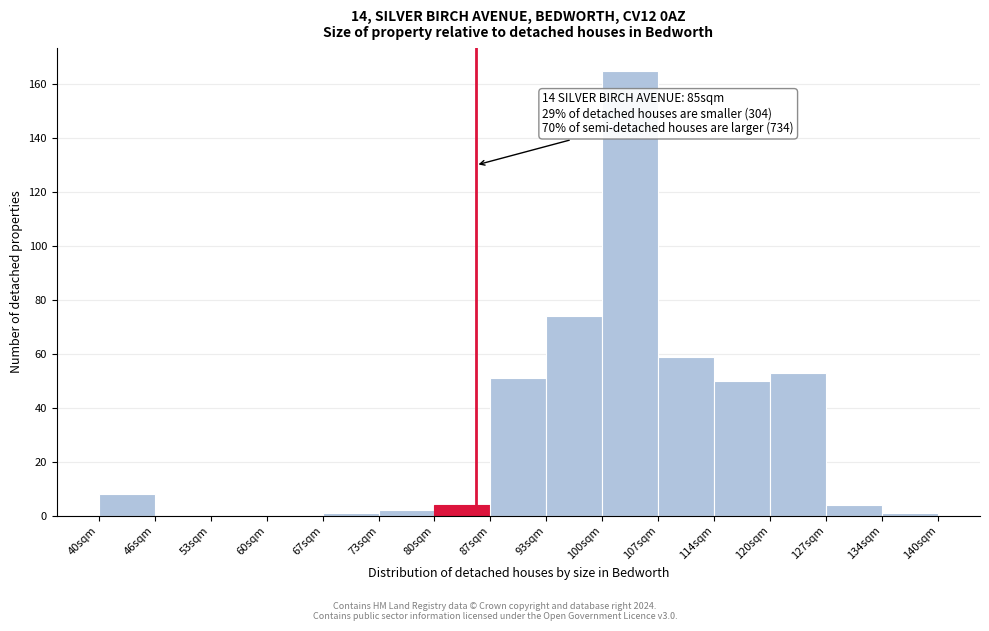

Which range on the x-axis has the tallest bar?

100 to 107